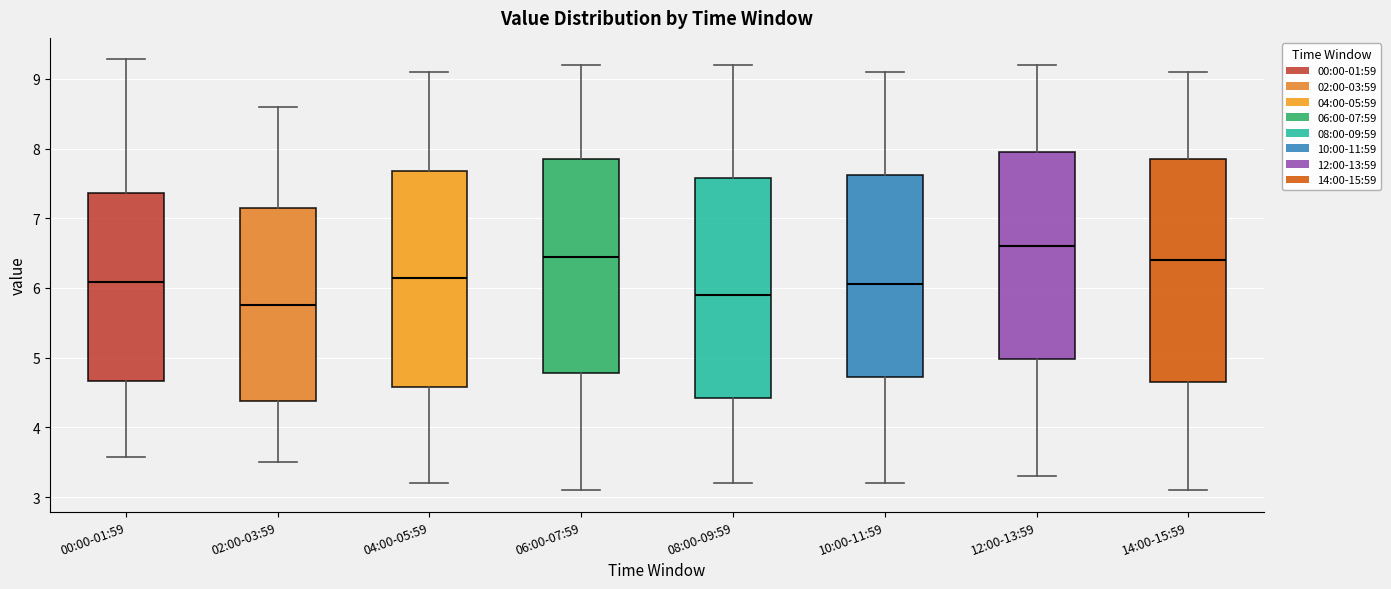

Where does the lower whisker of the box for 06:00-07:59 end on the y-axis? The values are not printed on the chart, so give them approximately, as read against the axis.

3.1